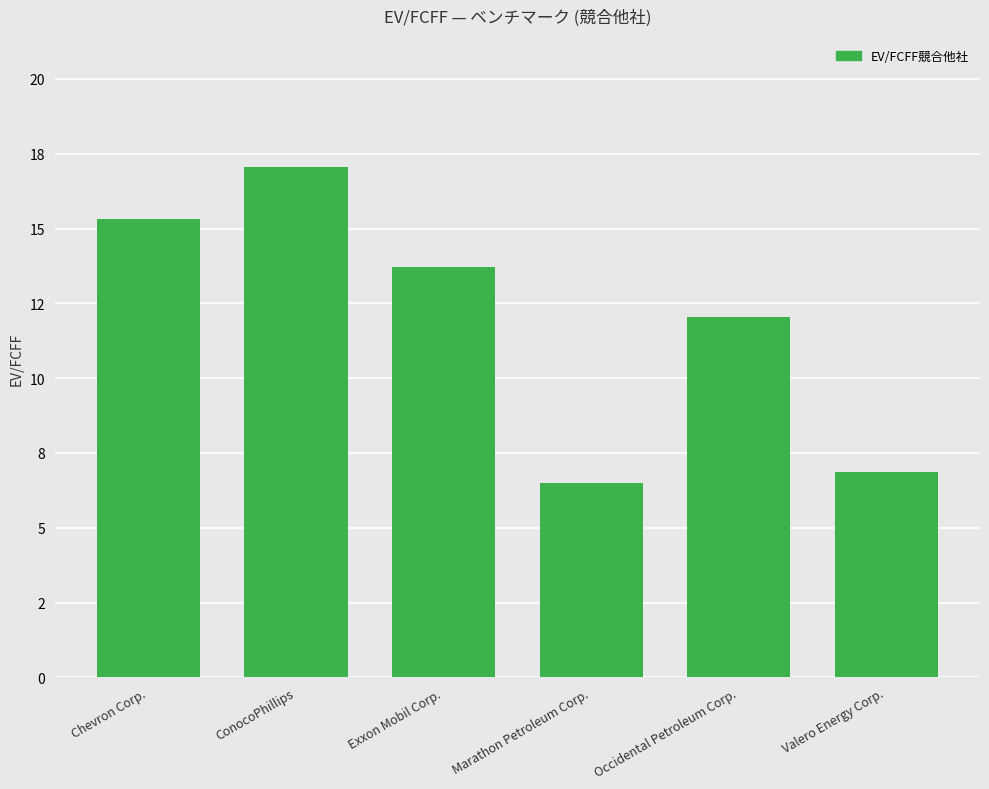

What is the change in value from ConocoPhillips to Exxon Mobil Corp.?

-3.3